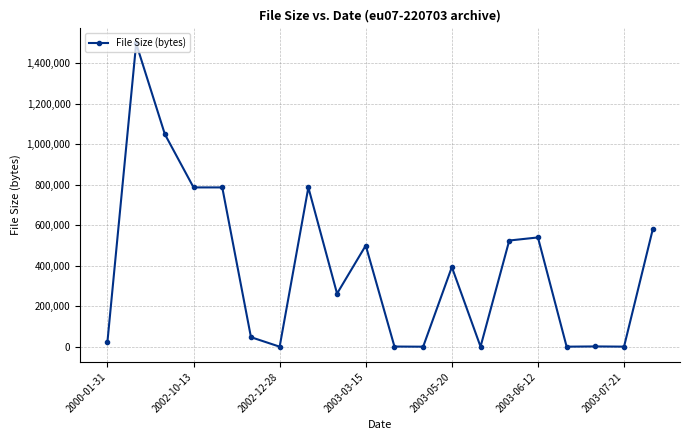

True or false: there are more than 2 points higher than both neighbors.

True